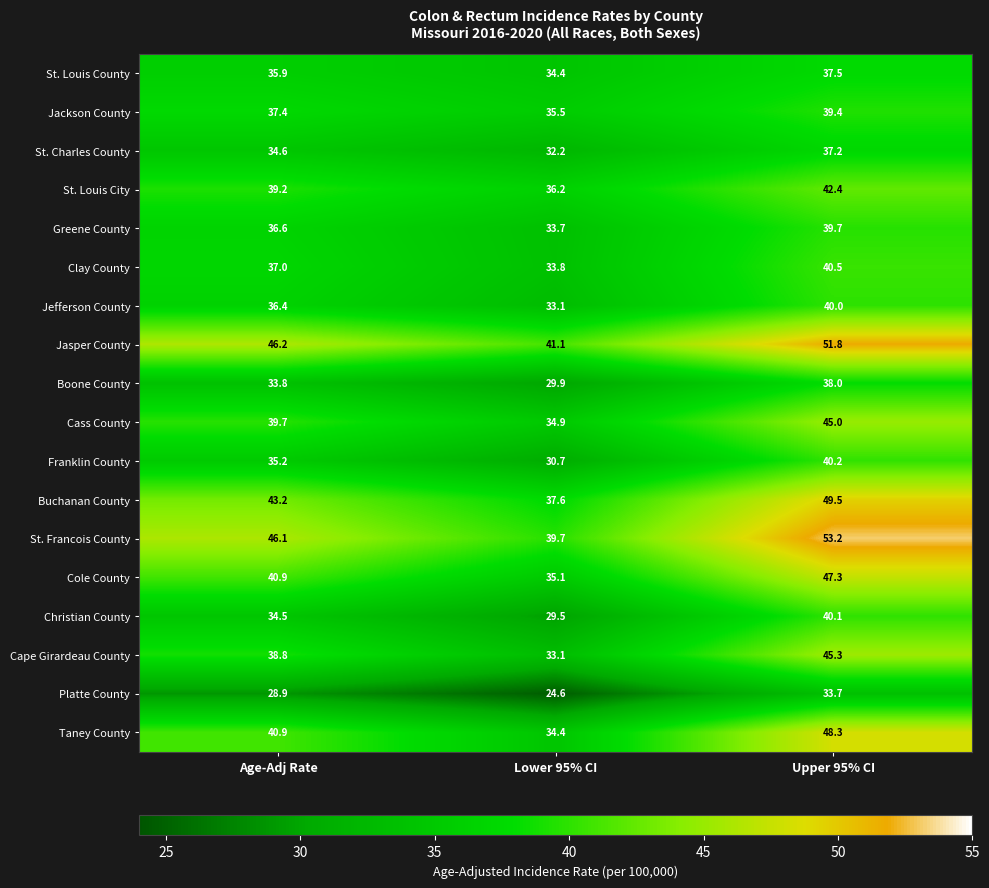

At which label is Jasper County closest to 46?

Age-Adj Rate